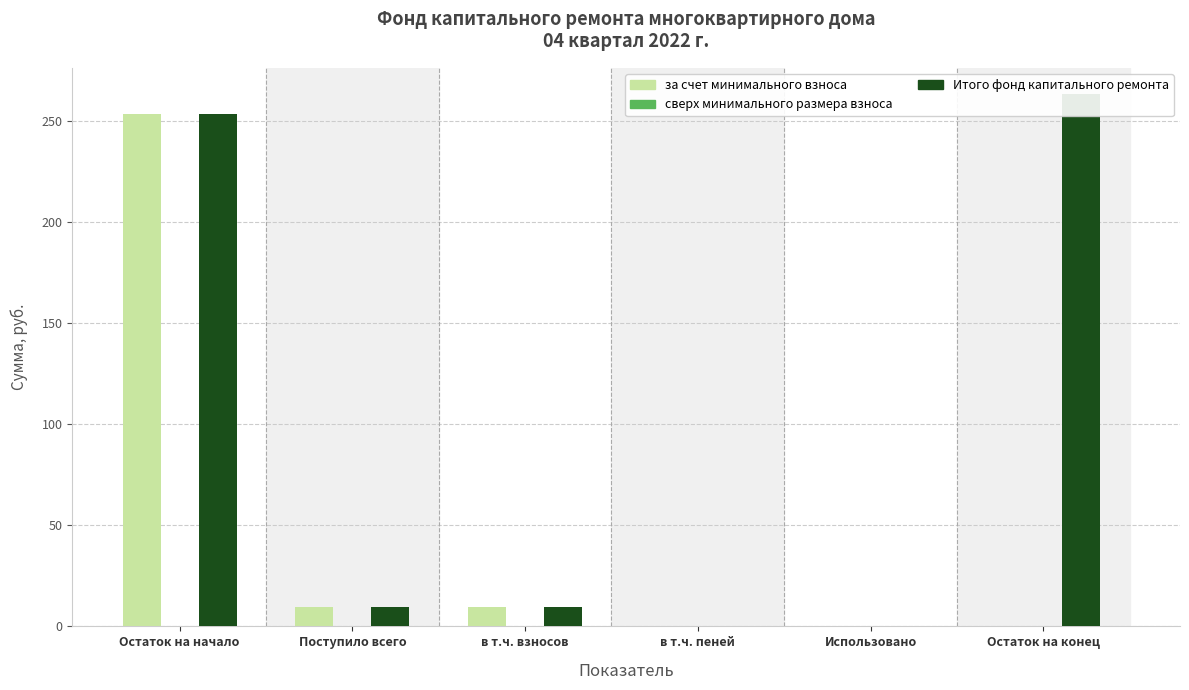

List the series in order of their peak value, lowest first.

сверх минимального размера взноса, за счет минимального взноса, Итого фонд капитального ремонта